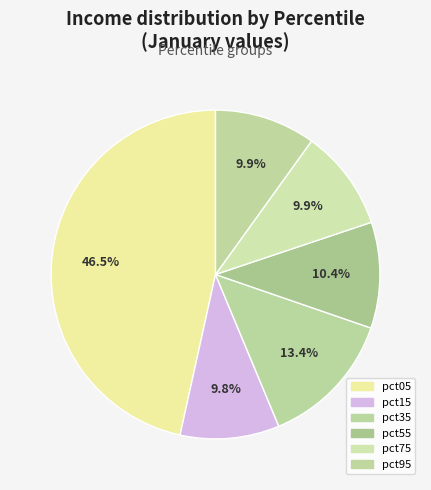

Count the number of slices in the pie.

6